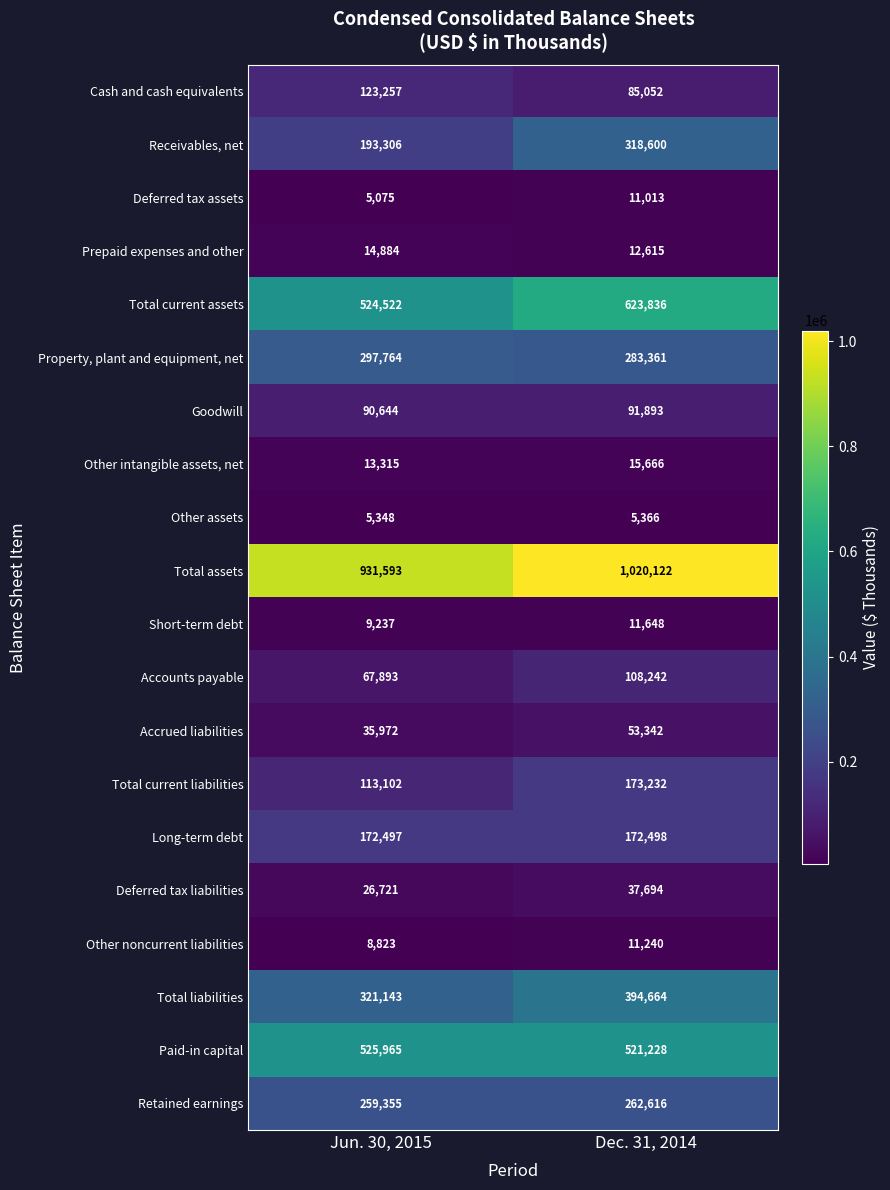

Which series has the largest total across all categories?

Total assets